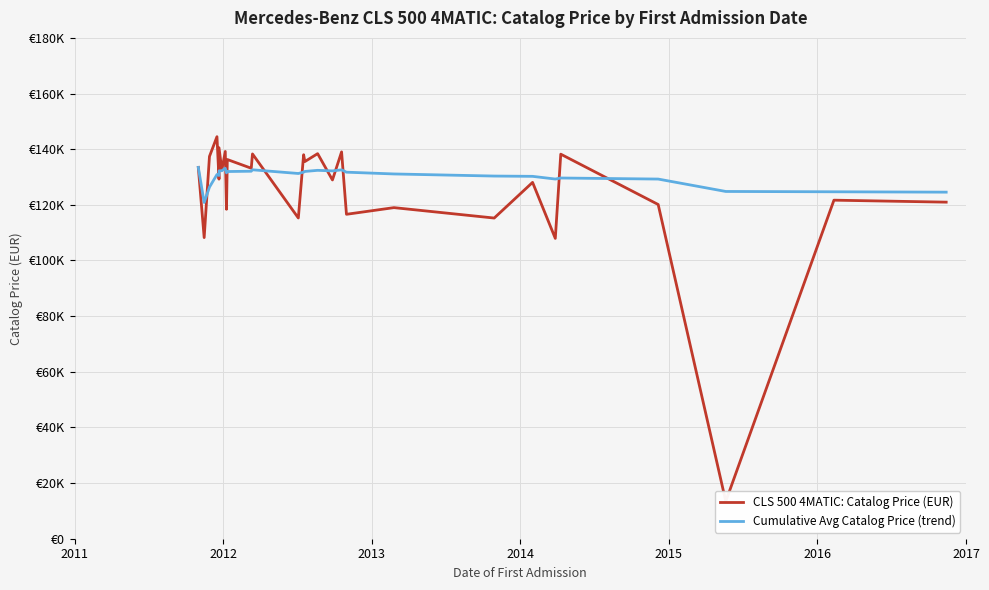

How many values in the CLS 500 4MATIC: Catalog Price (EUR) series are below 132501?

14